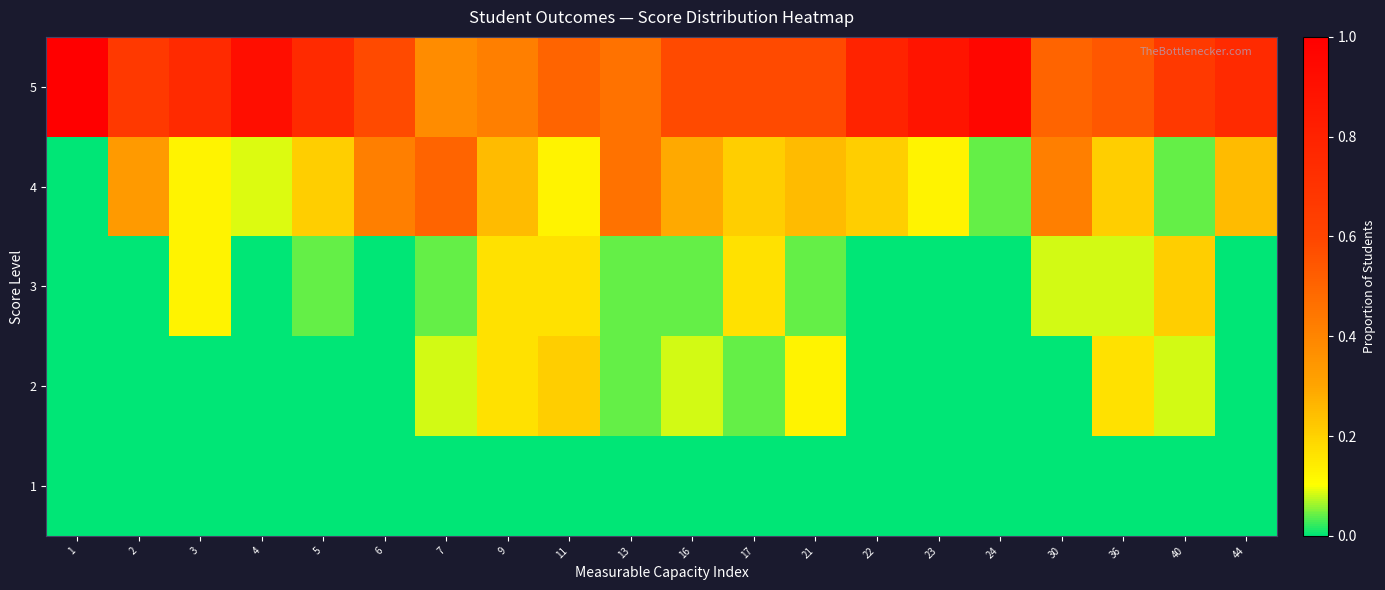

Rank the series by their maximum value, from lowest to highest.

1, 3, 2, 4, 5